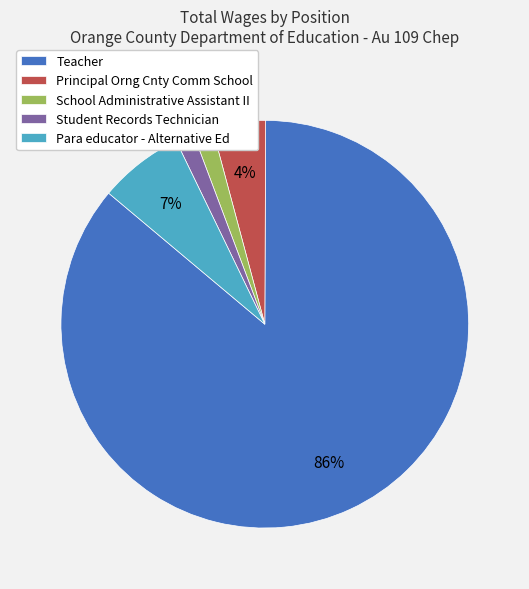

Combined, do School Administrative Assistant II and Para educator - Alternative Ed account for over 50%?

No